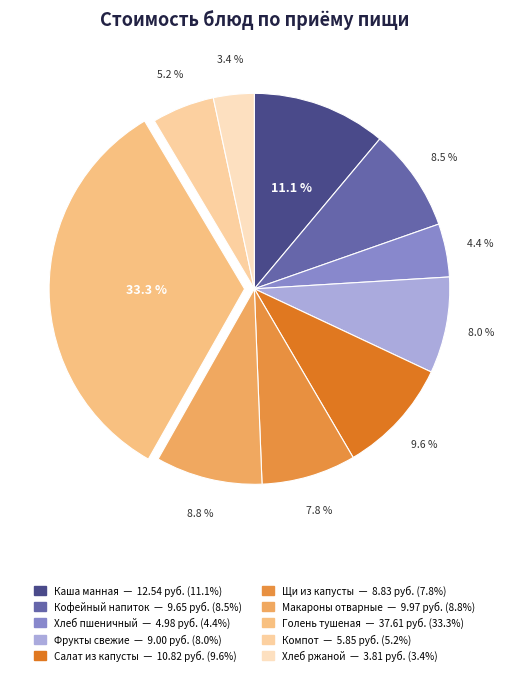

Is there any slice that represents more than half of the pie?

No